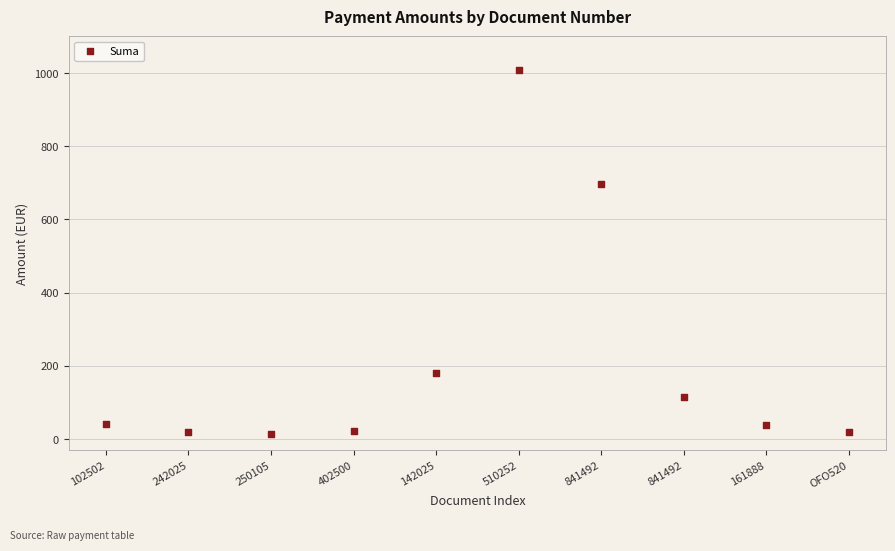

What Y value in the scatter plot is closest to 511?

696.4